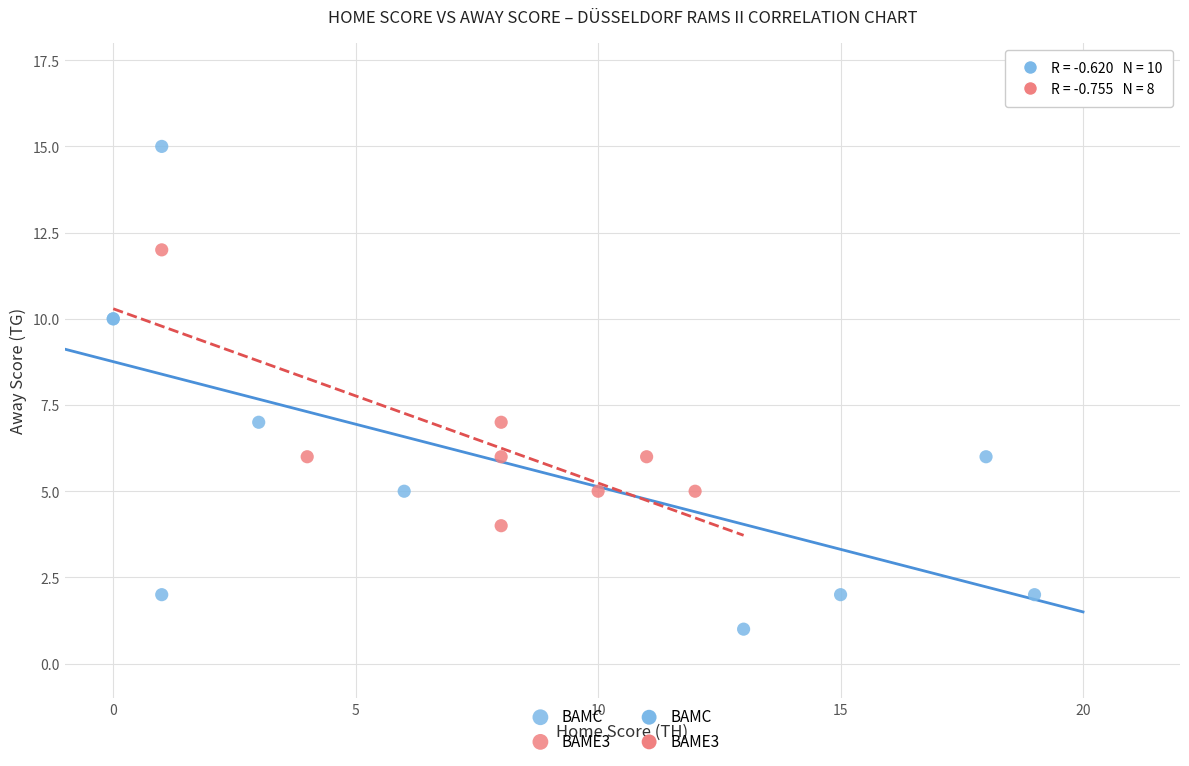

Which series reaches the minimum Y coordinate?

BAMC